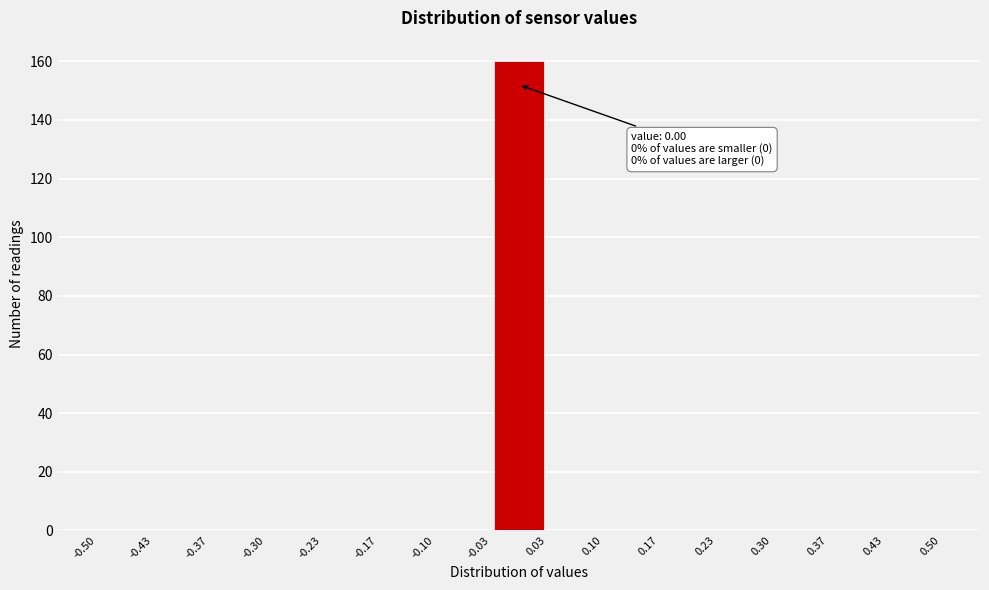

Over which range of the x-axis is the bar tallest?

-0.03 to 0.03